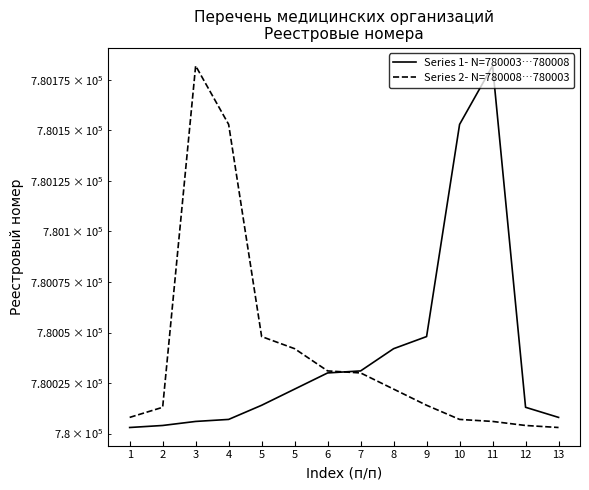

Between 8 and 11, which series saw the biggest shift?

Series 1- N=780003…780008